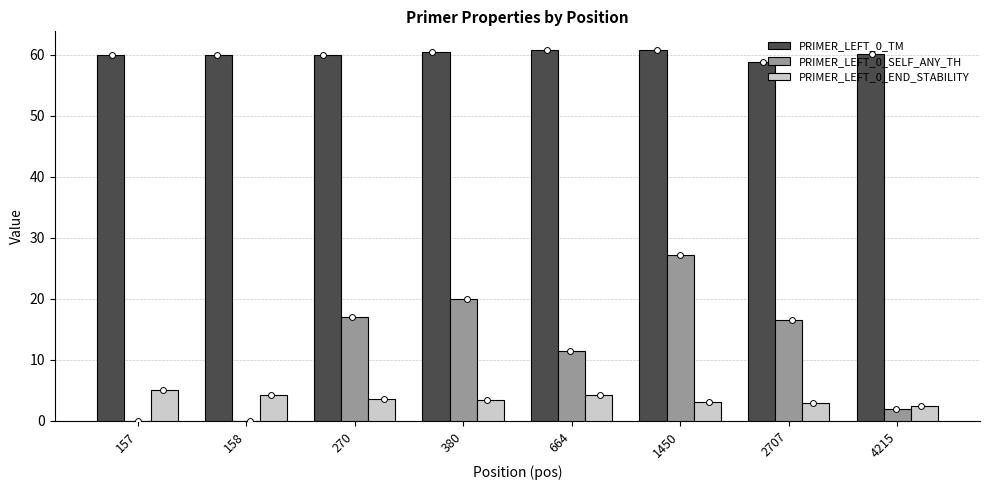

Which series contains the highest Y value?

PRIMER_LEFT_0_TM